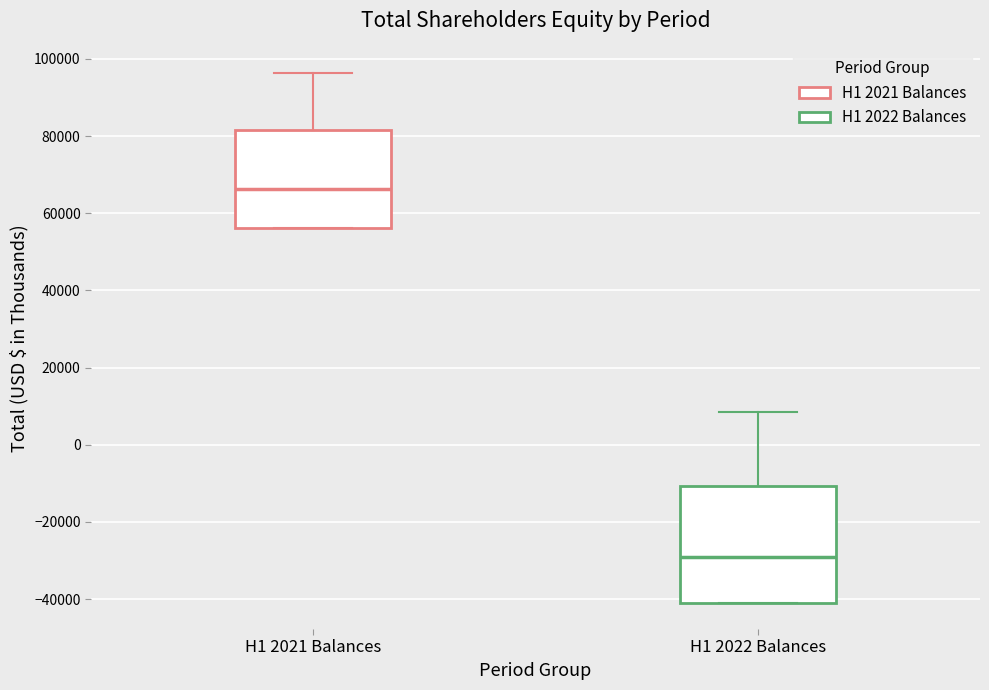

Reading left to right, transcribe this box plot: for each box, give where its median line is, the range the box spans, and where its two whiskers end, as read against the y-axis. The values are not printed on the chart, so give them approximately, as read against the axis.

H1 2021 Balances: median 66000, box 56000 to 82000, whiskers 56000 to 96000
H1 2022 Balances: median -28000, box -40000 to -10000, whiskers -40000 to 8000